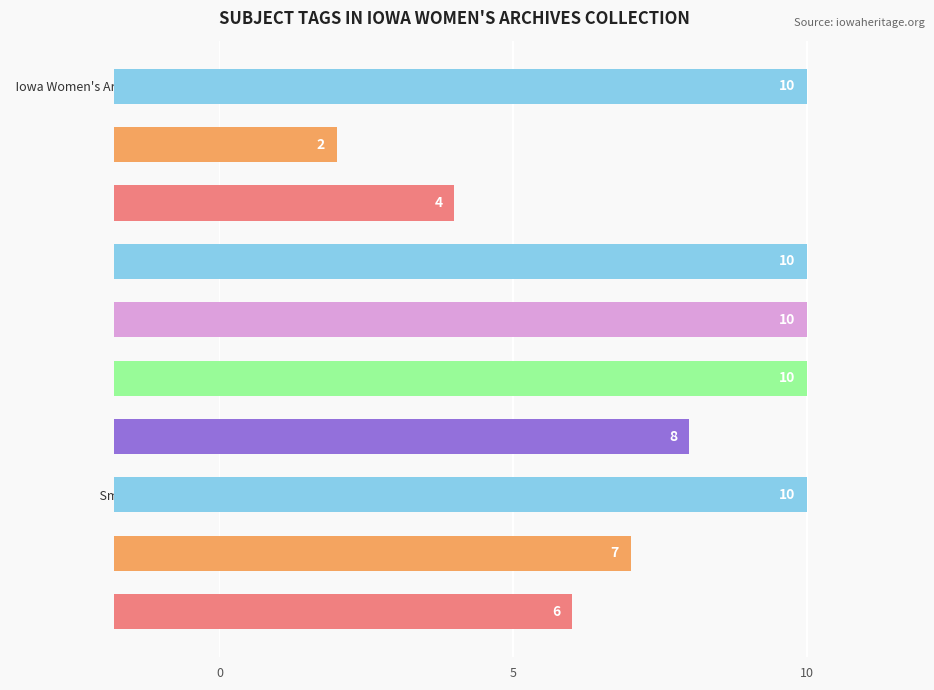

Reading left to right, what are all the values shown in this chart?

6	7	10	8	10	10	10	4	2	10